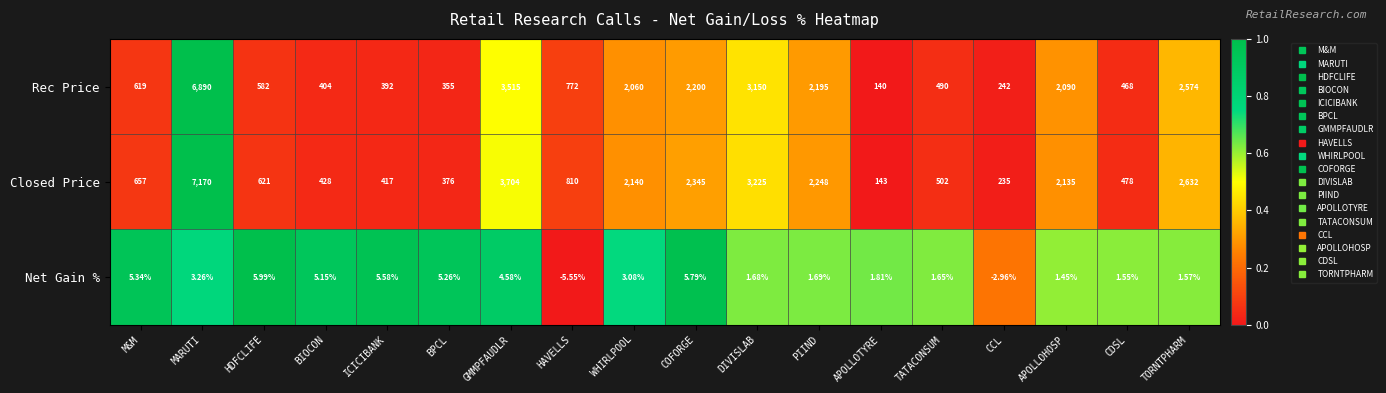

Rank the series by their maximum value, from lowest to highest.

Net Gain %, Rec Price, Closed Price